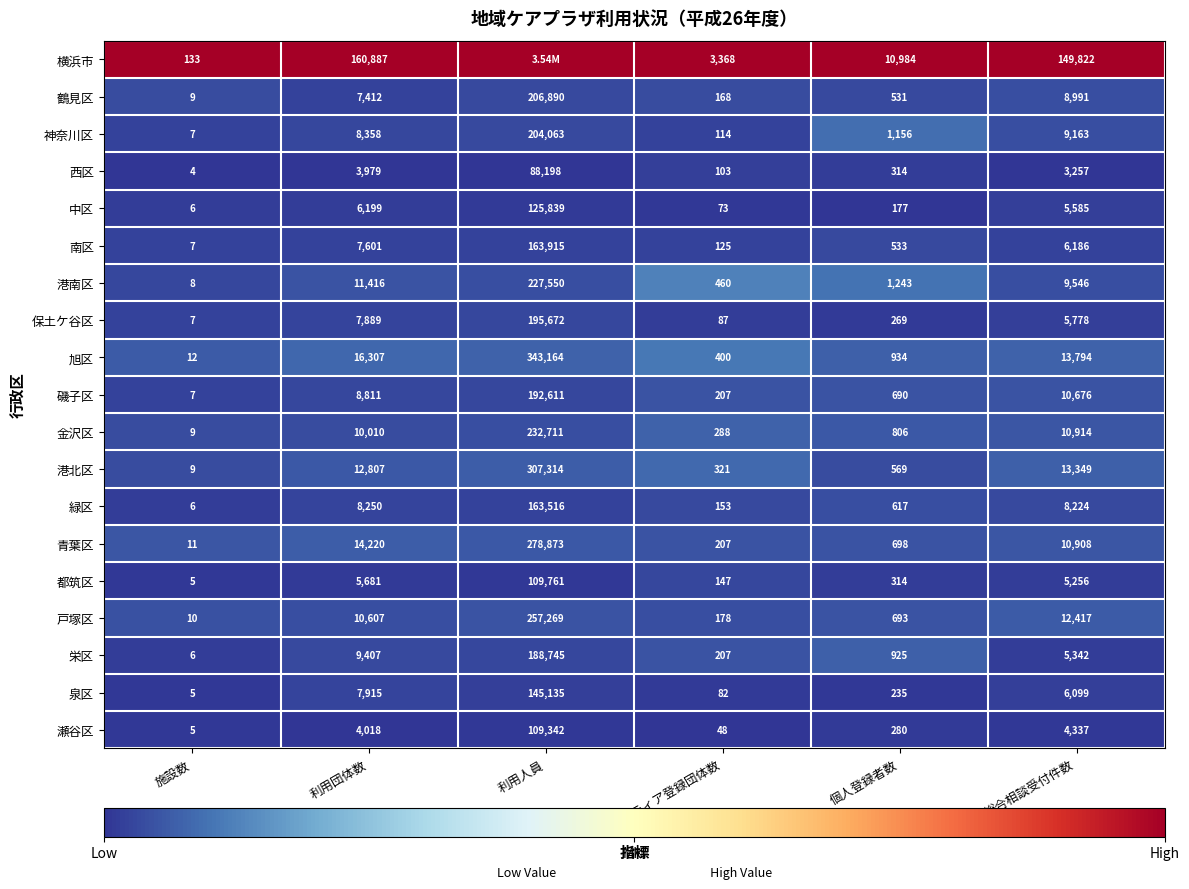

List the labels in order of 金沢区 value, largest first.

利用人員, 総合相談受付件数, 利用団体数, 個人登録者数, ボランティア登録団体数, 施設数